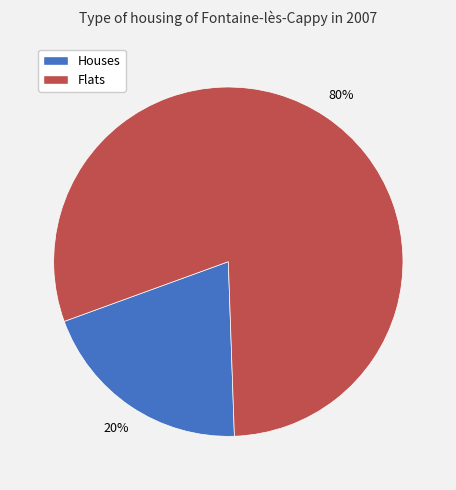

Do Houses and Flats together represent more than half of the pie?

Yes